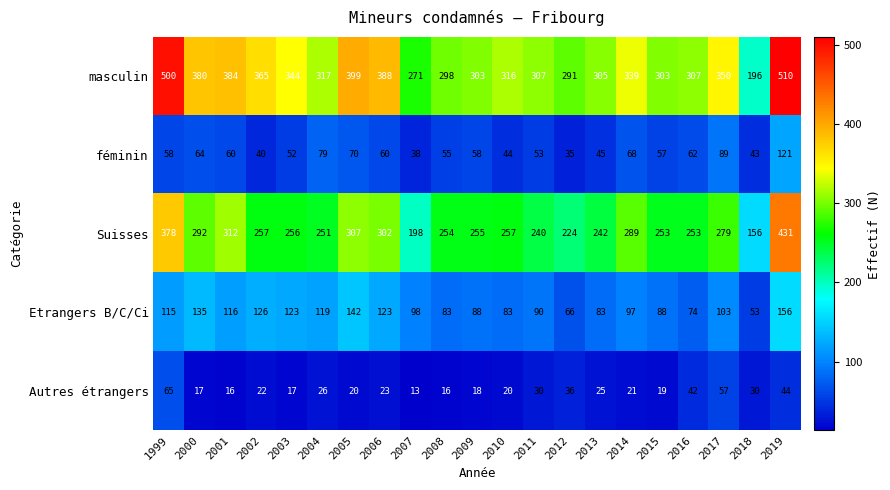

What is the spread (max minus min) of values at 2008?

282